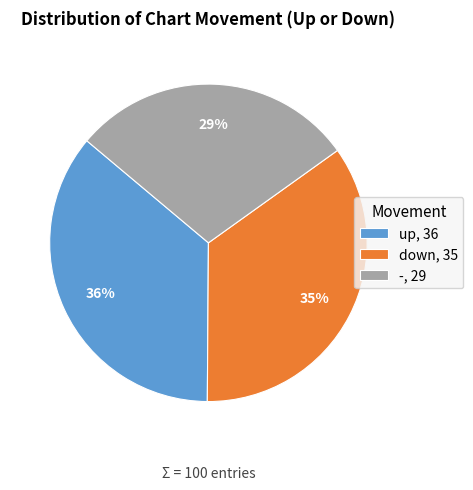

Rank the categories by value from lowest to highest.

-, down, up